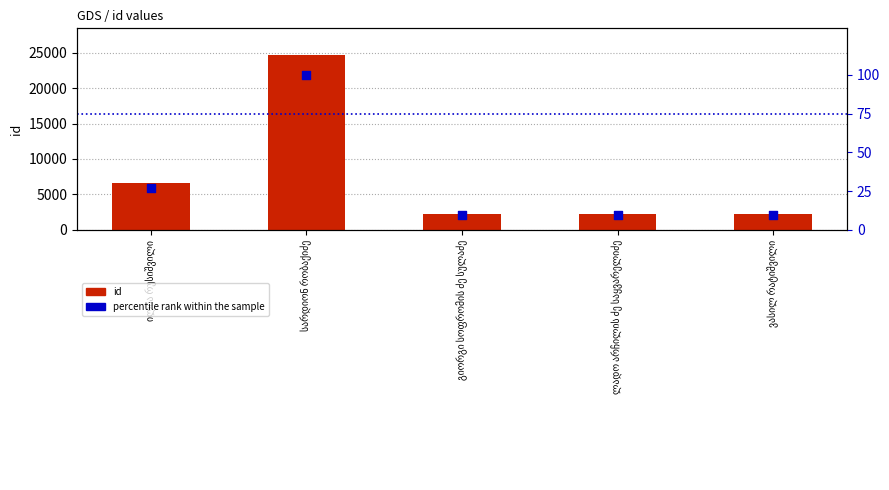

Which series has the largest total across all categories?

id